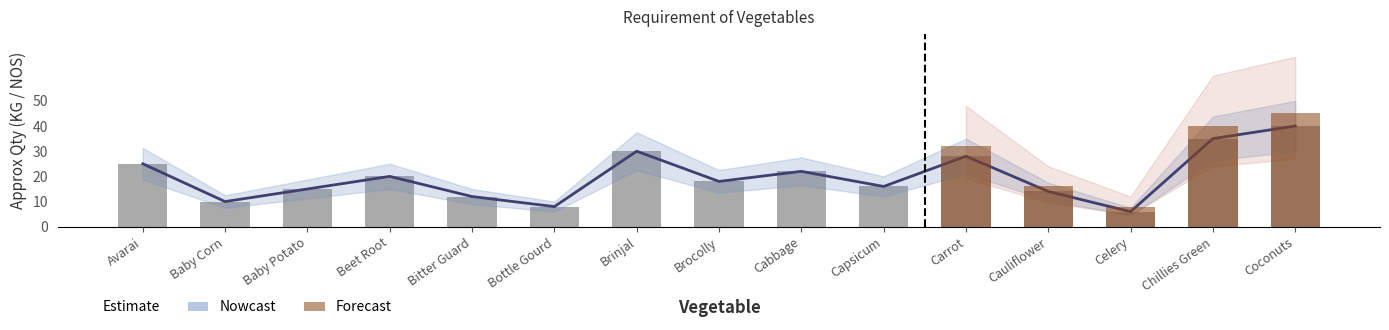

What is the approximate value of Forecast at Coconuts?

40